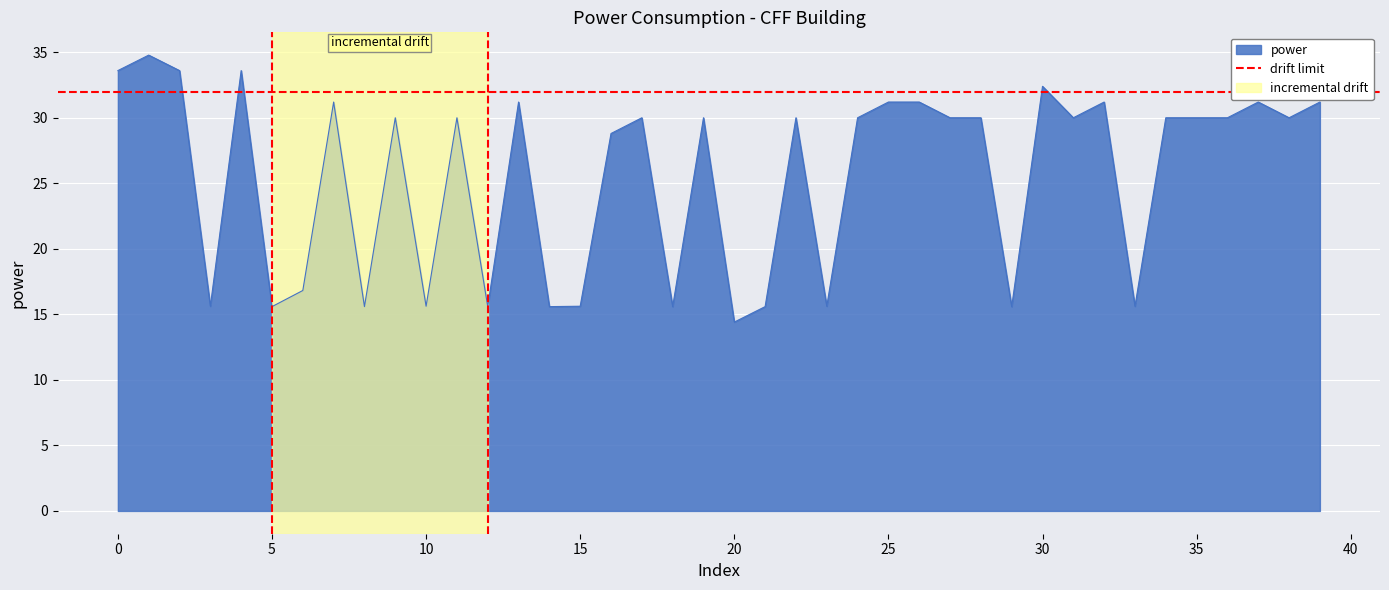

Is it true that power equals 32.4 at 30?

True